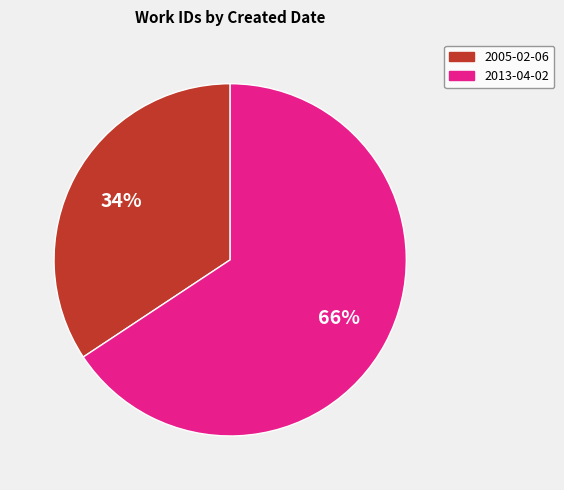

Which category has the biggest portion of the pie?

2013-04-02